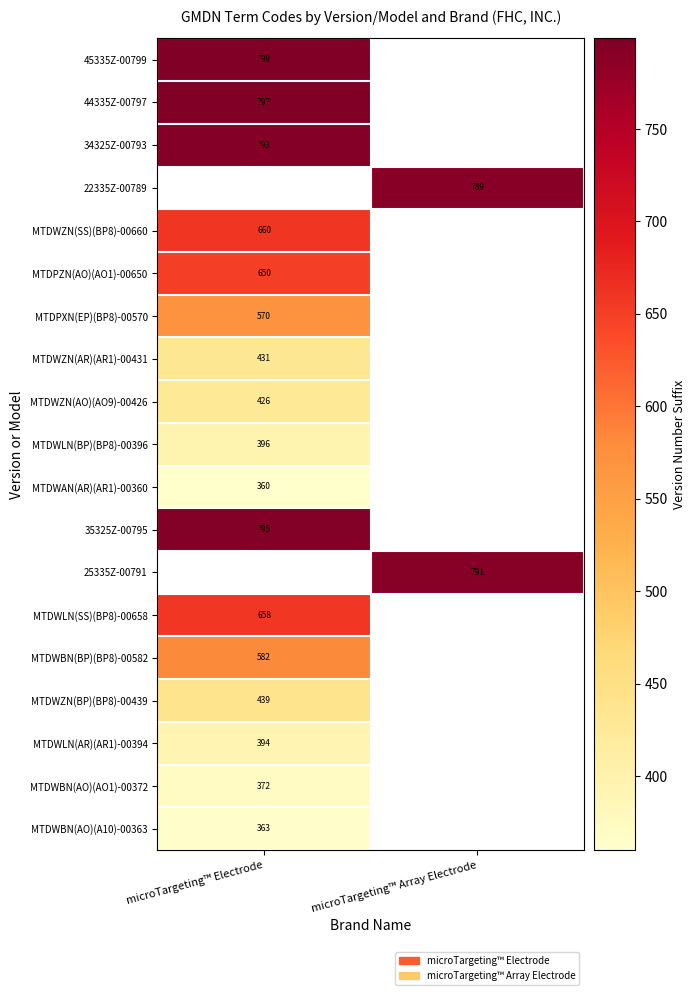

Is the value of MTDWAN(AR)(AR1)-00360 at microTargeting™ Electrode greater than the value of MTDWLN(AR)(AR1)-00394 at microTargeting™ Electrode?

No